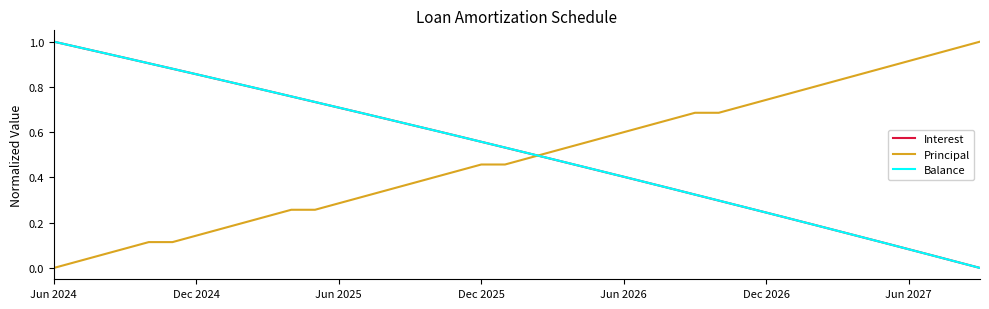

After their last crossing, which series has the higher values: Balance or Principal?

Principal